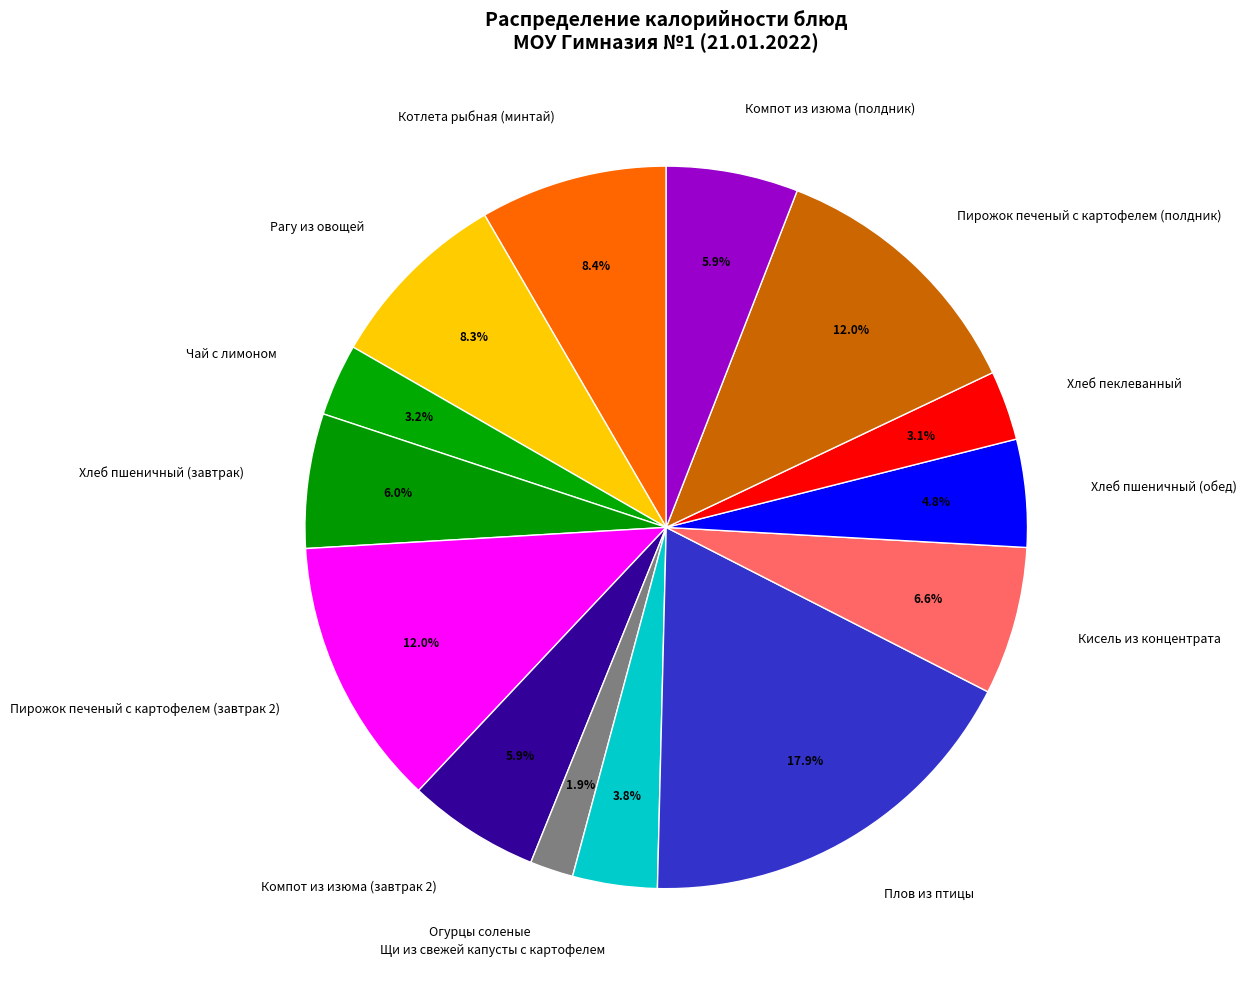

How many slices are in this pie chart?

14